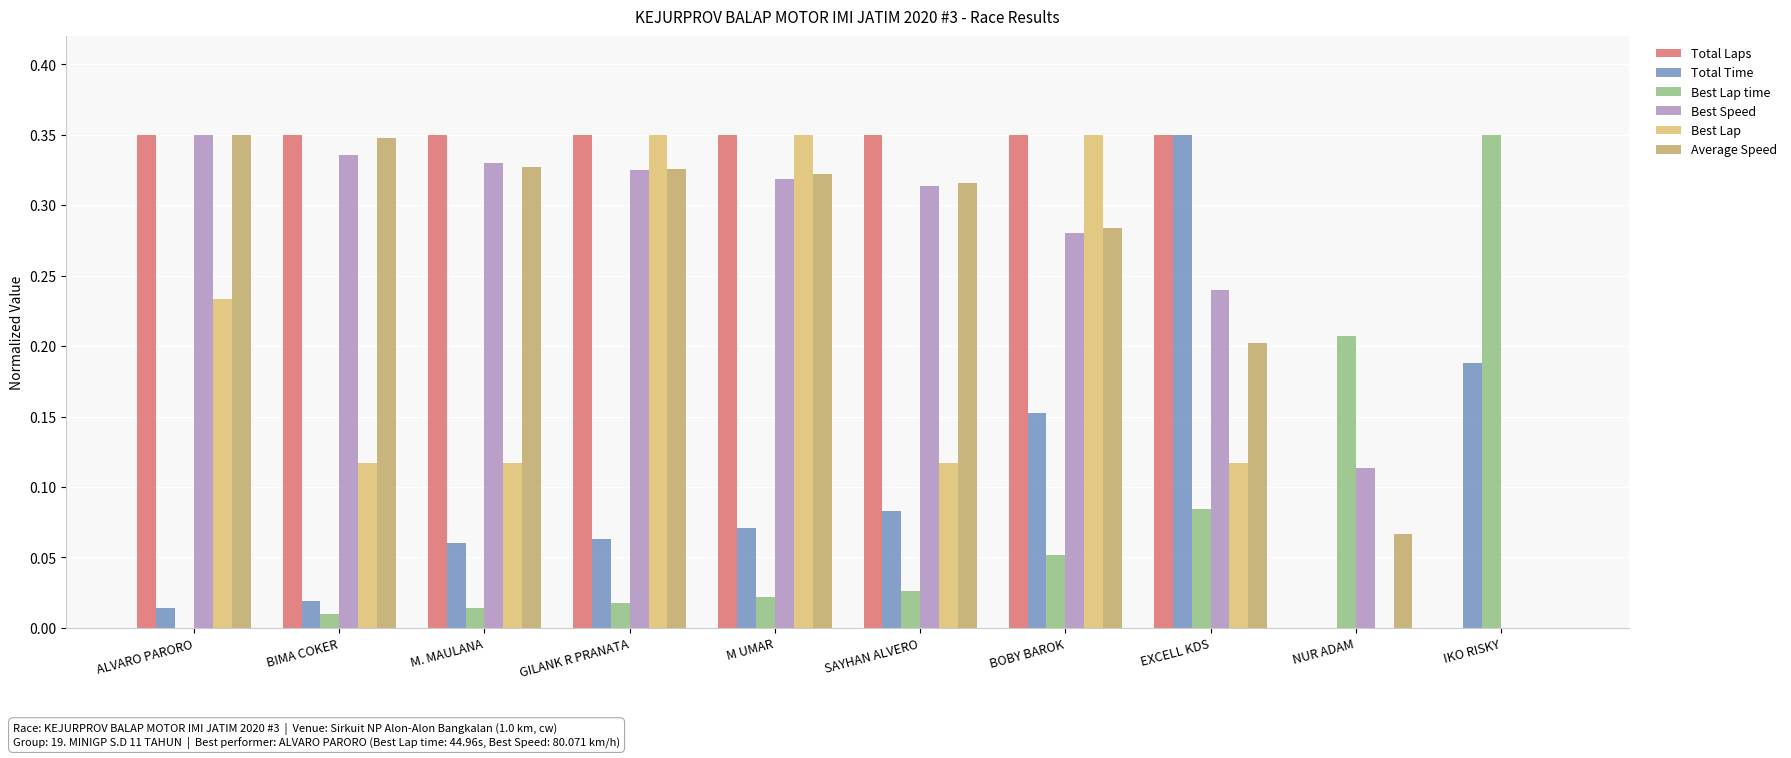

How many categories are shown in the chart?

10